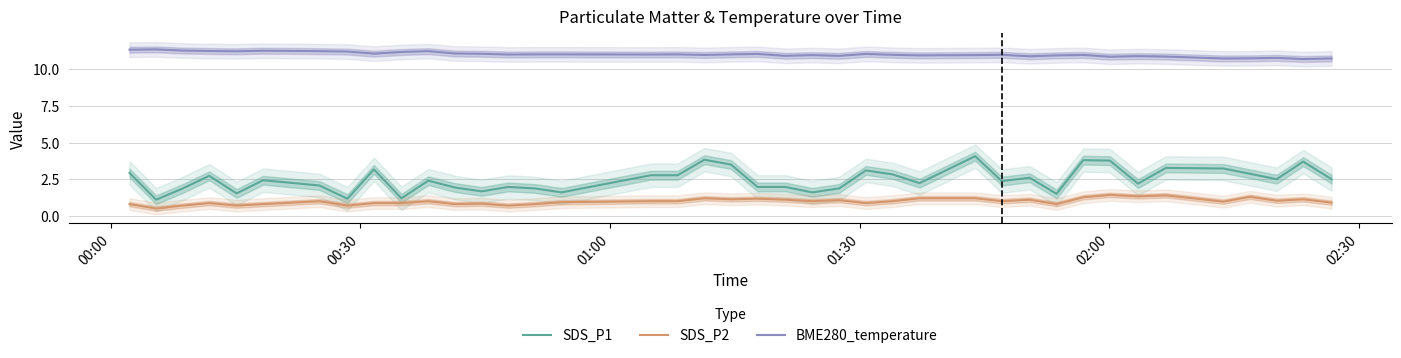

What is the lowest value of the SDS_P2 series?

0.5